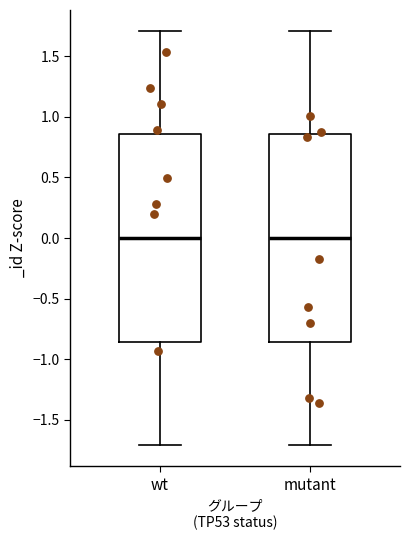

Reading left to right, transcribe this box plot: for each box, give where its median line is, the range the box spans, and where its two whiskers end, as read against the y-axis. The values are not printed on the chart, so give them approximately, as read against the axis.

wt: median 0.00, box -0.85 to 0.85, whiskers -1.70 to 1.70
mutant: median 0.00, box -0.85 to 0.85, whiskers -1.70 to 1.70